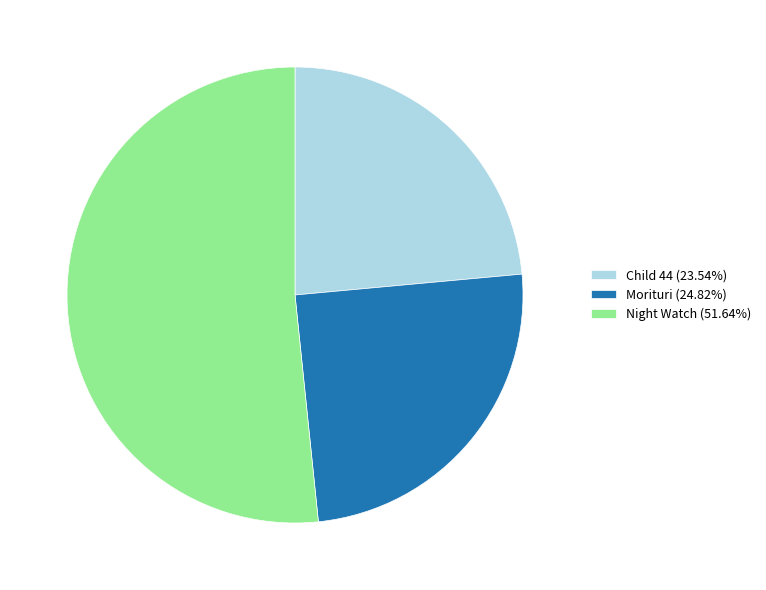

How many segments does this pie chart have?

3